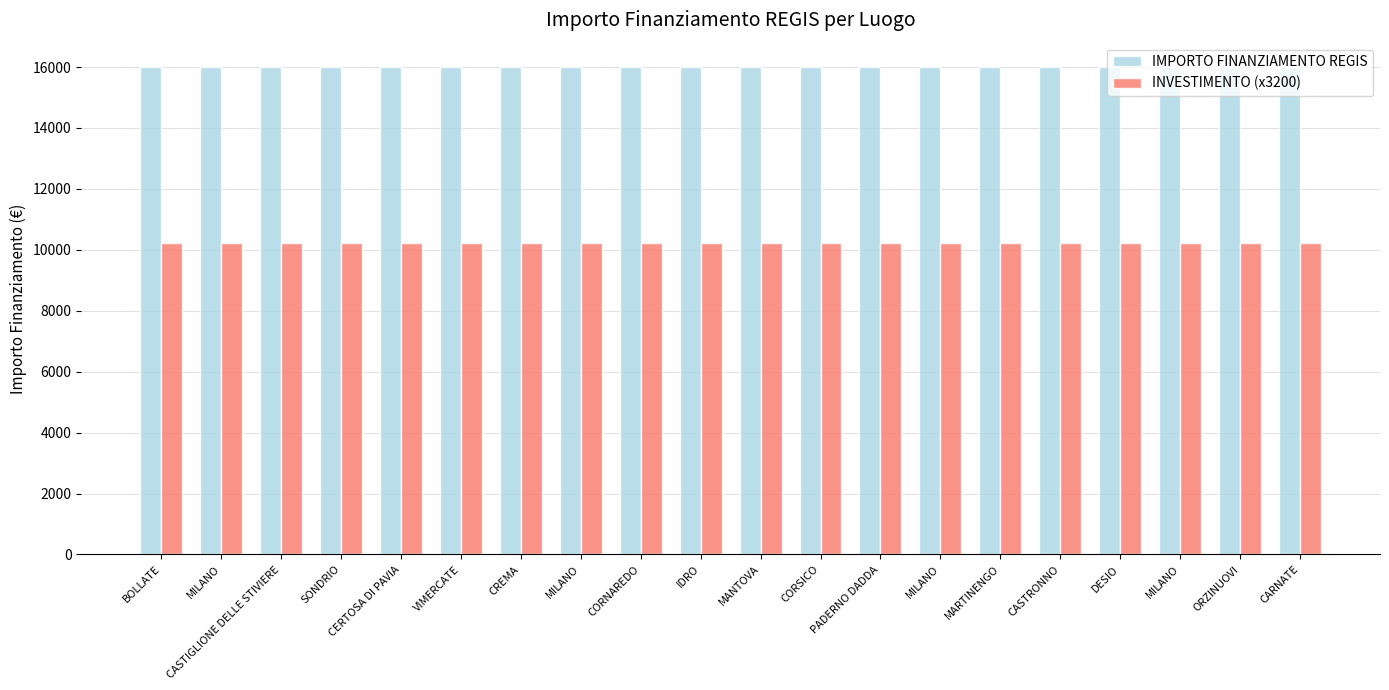

The INVESTIMENTO (x3200) series shows 5924 at CASTIGLIONE DELLE STIVIERE. True or false?

False